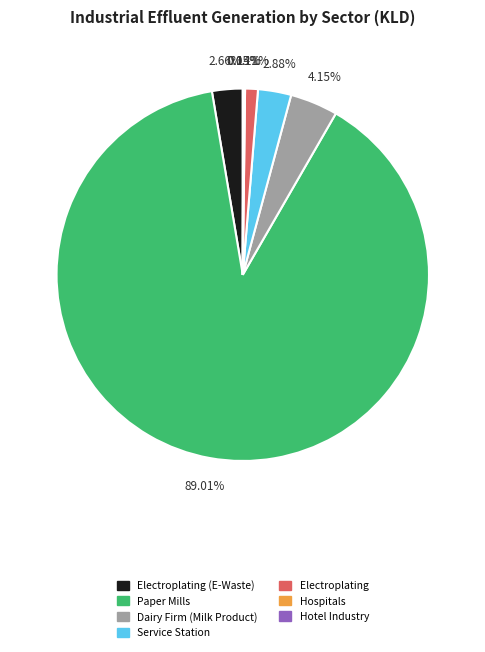

Is there a majority slice in this chart?

Yes